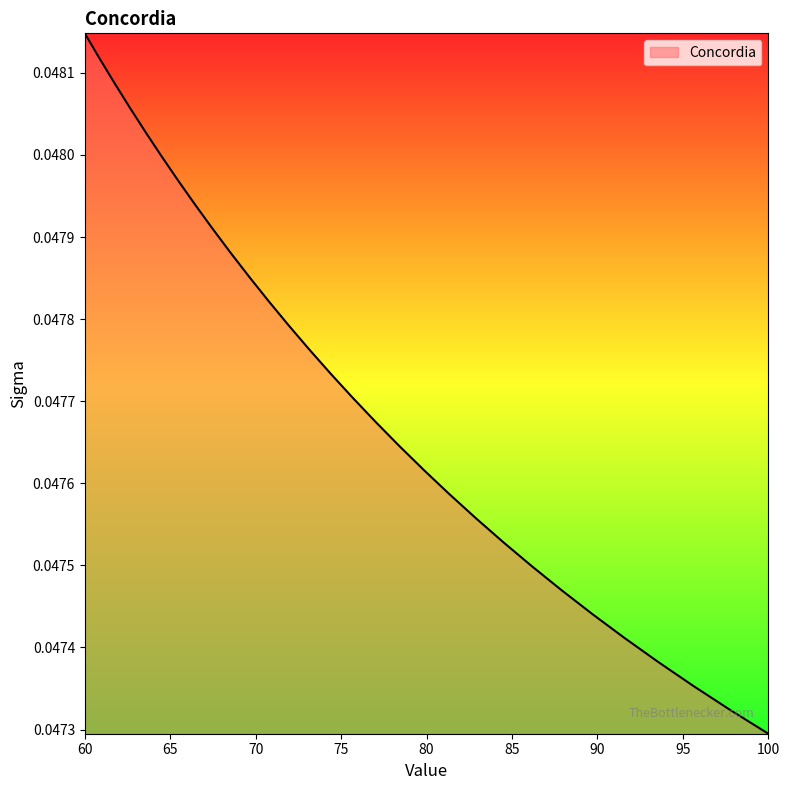

What is the label of the 29th point from the left?

0.04735305120805333